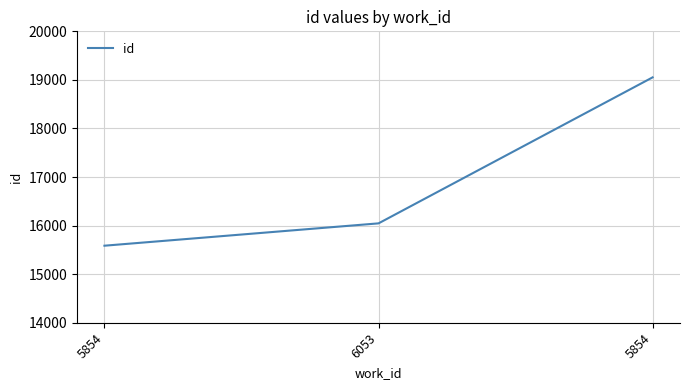

What is the label of the 1st point from the right?

5854